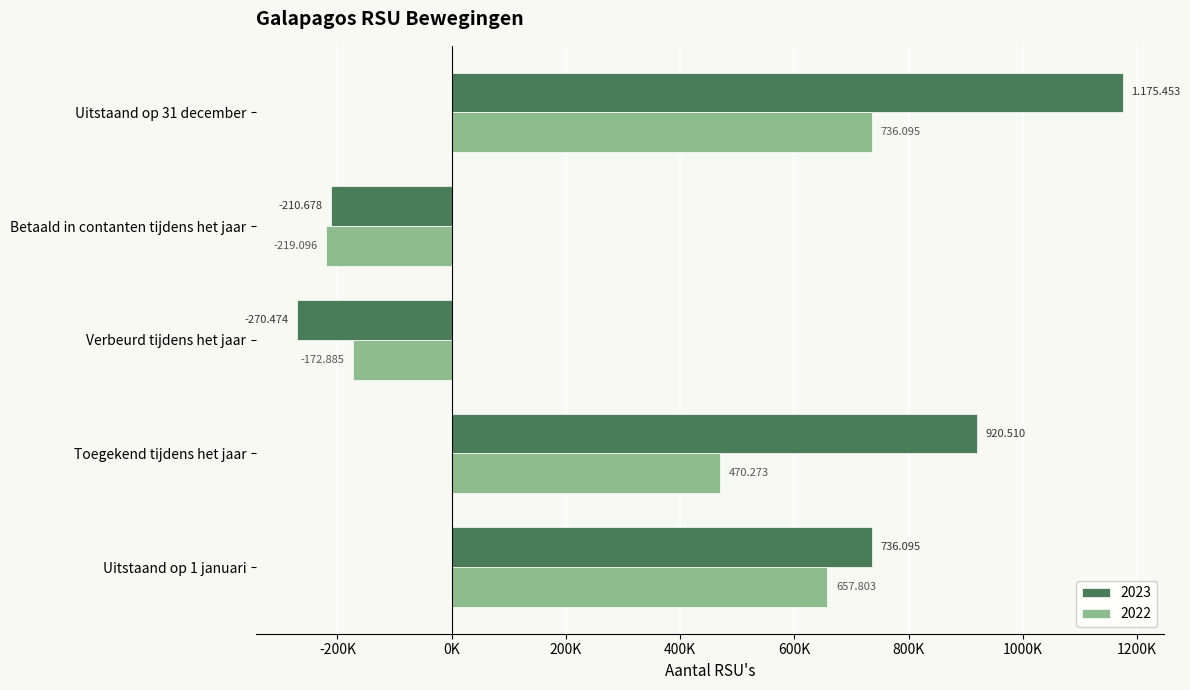

What are all the series names shown in the legend?

2023, 2022